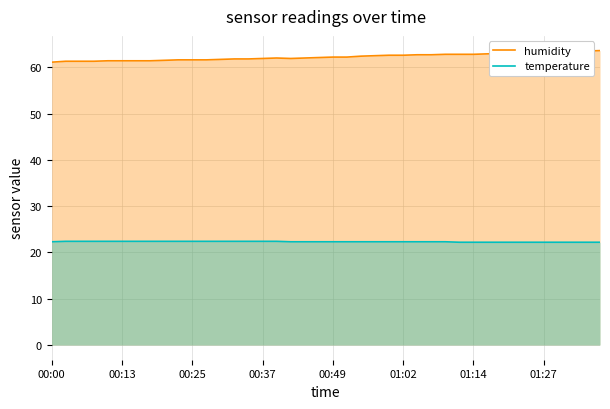

How many lines are shown in the chart?

2